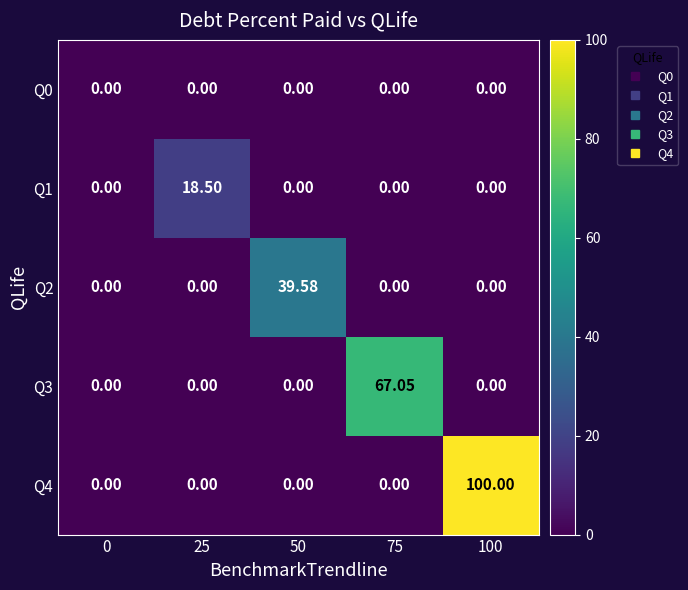

Is the value of Q4 at 100 greater than the value of Q3 at 50?

Yes